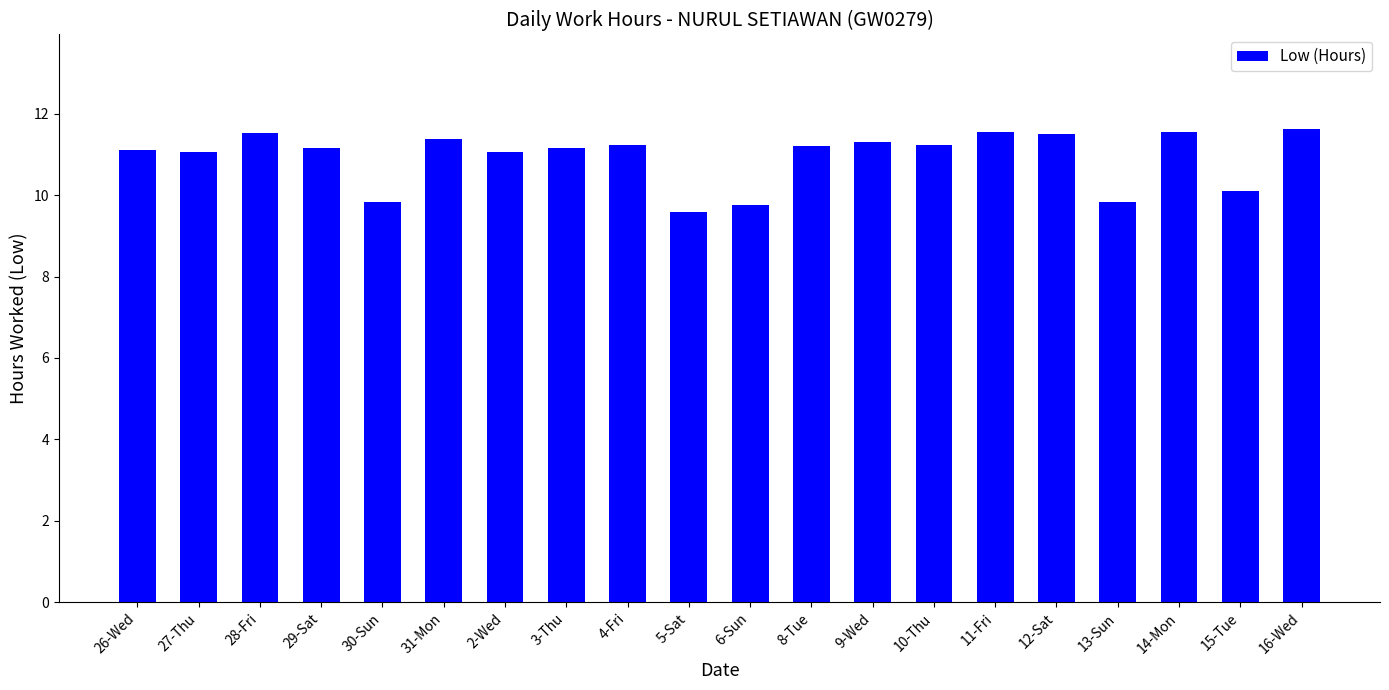

What is the difference between the maximum and minimum values?

2.0